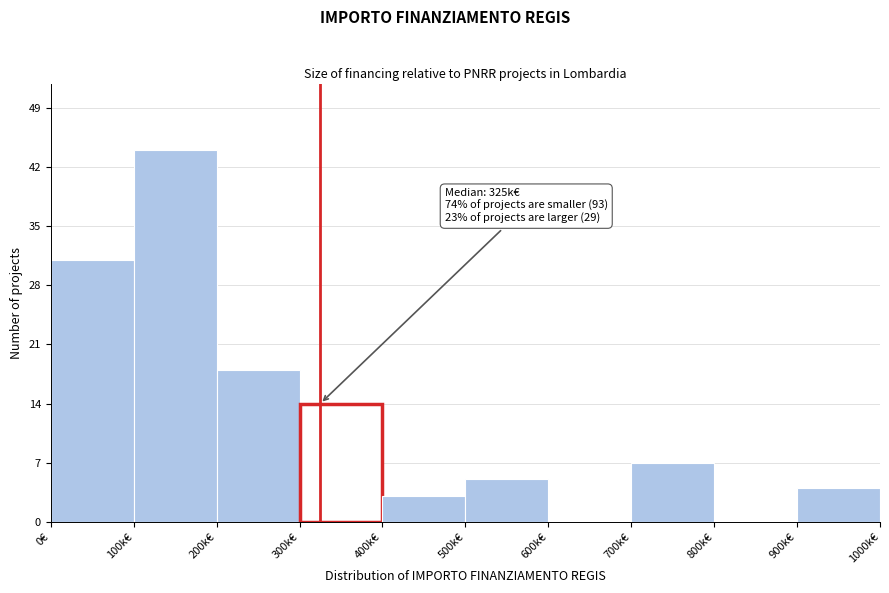

Reading left to right, transcribe all the data shown in this chart.

0€=31	100k€=44	200k€=18	300k€=14	400k€=3	500k€=5	600k€=0	700k€=7	800k€=0	900k€=4